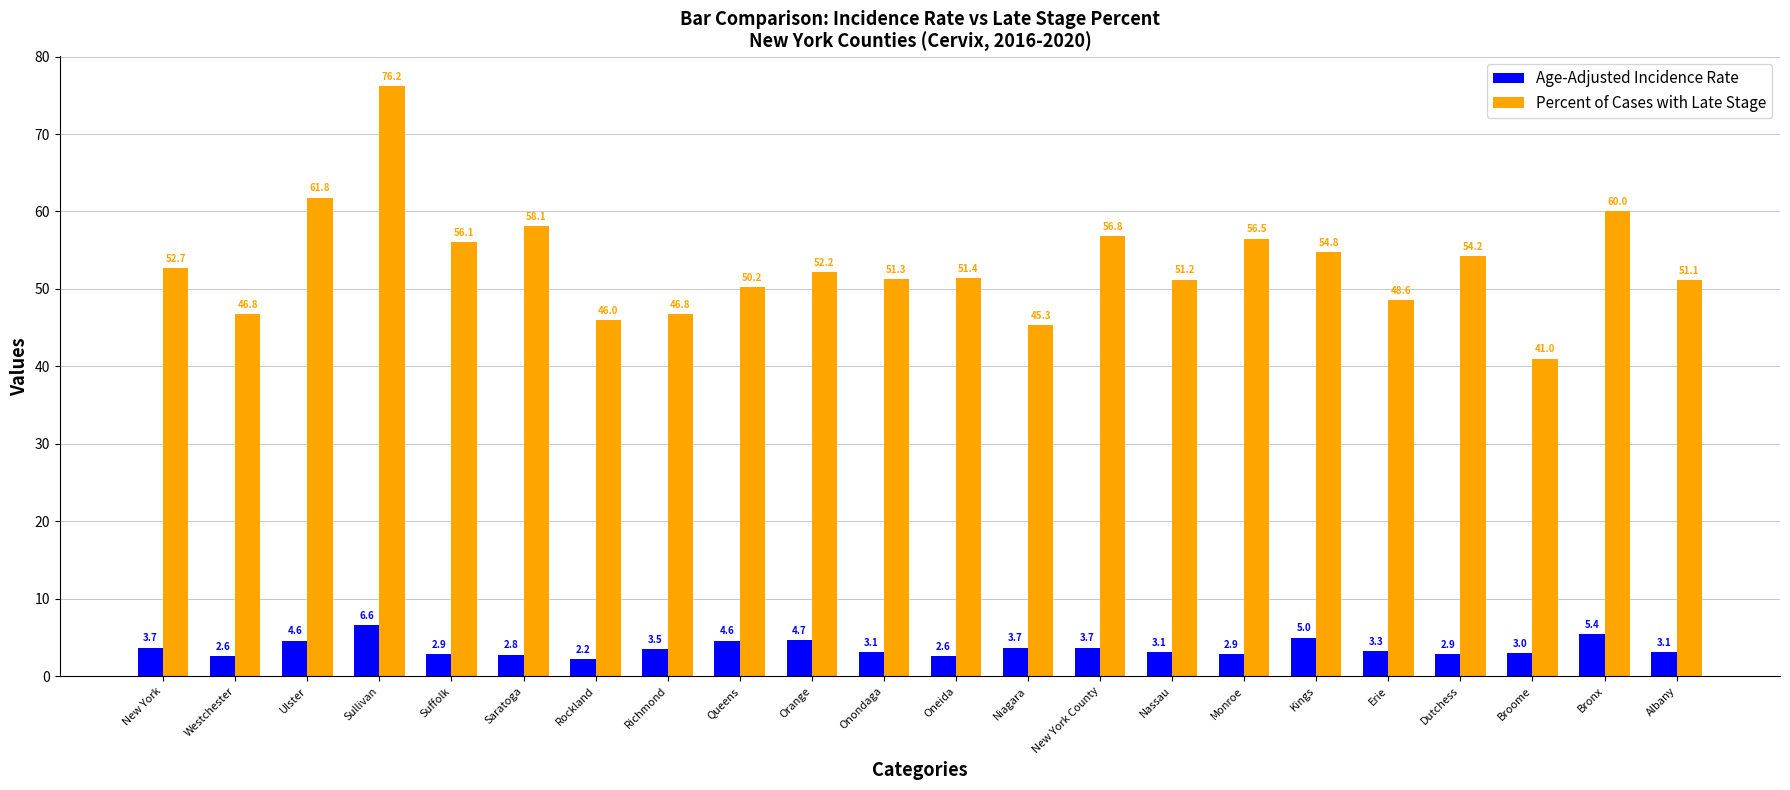

How many categories are shown in the chart?

22